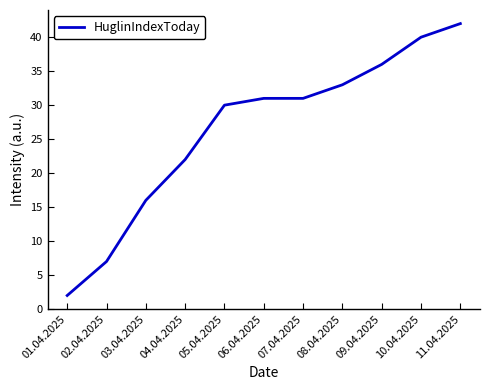

True or false: the data shows 13 at 04.04.2025.

False